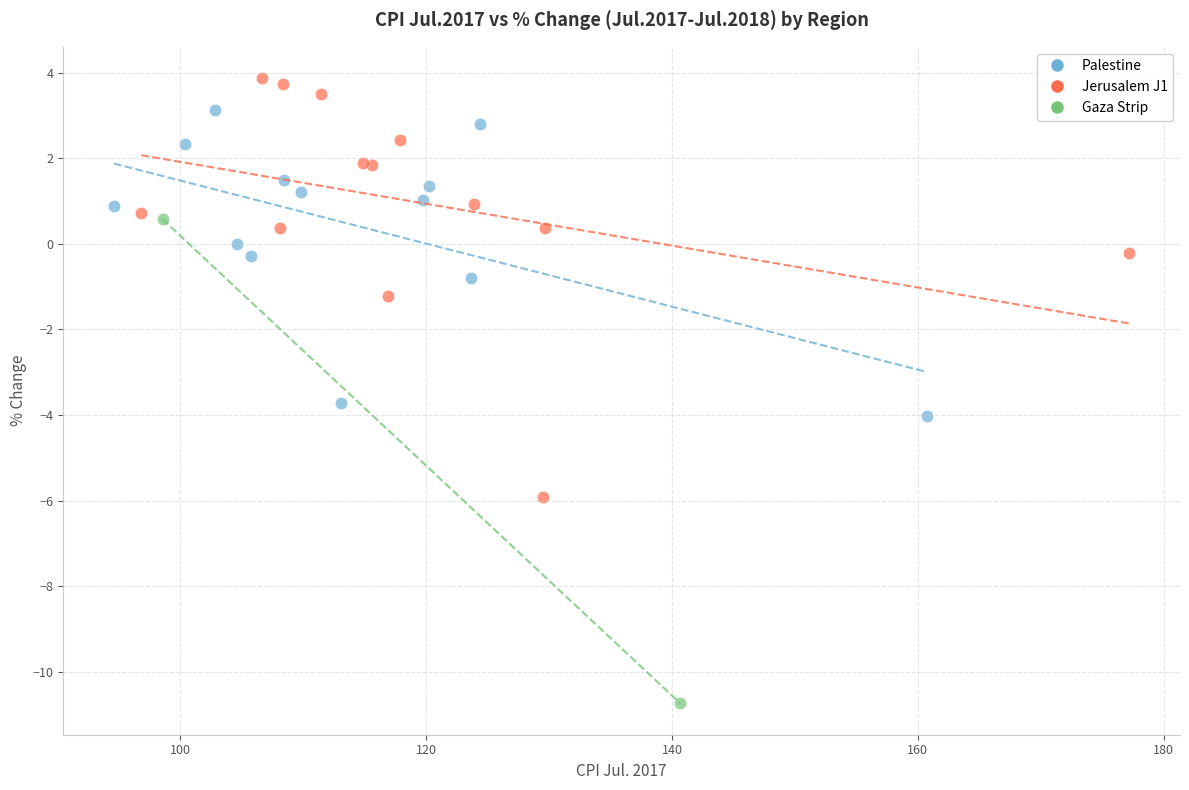

What are all the series names shown in the legend?

Palestine, Jerusalem J1, Gaza Strip